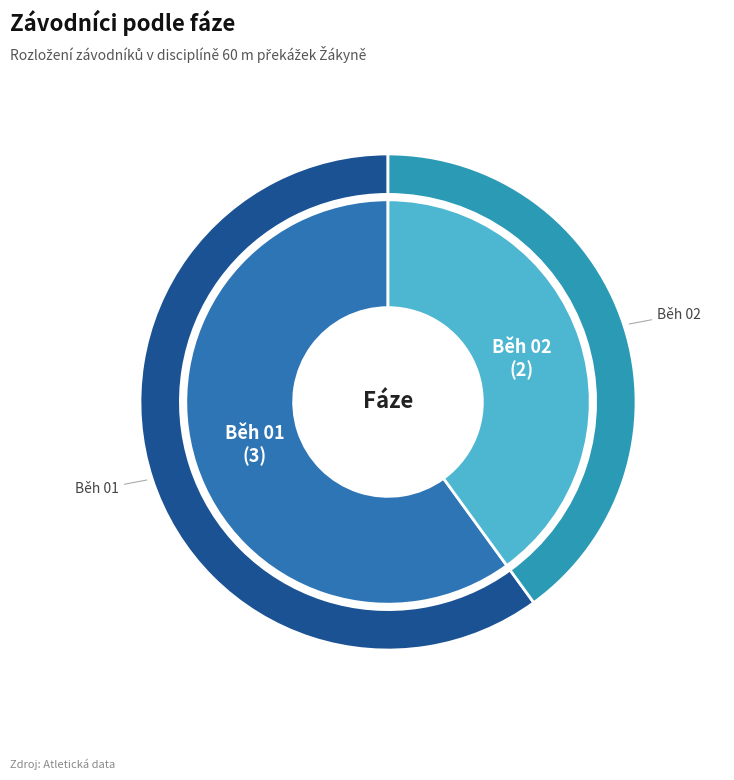

Count the number of slices in the pie.

2